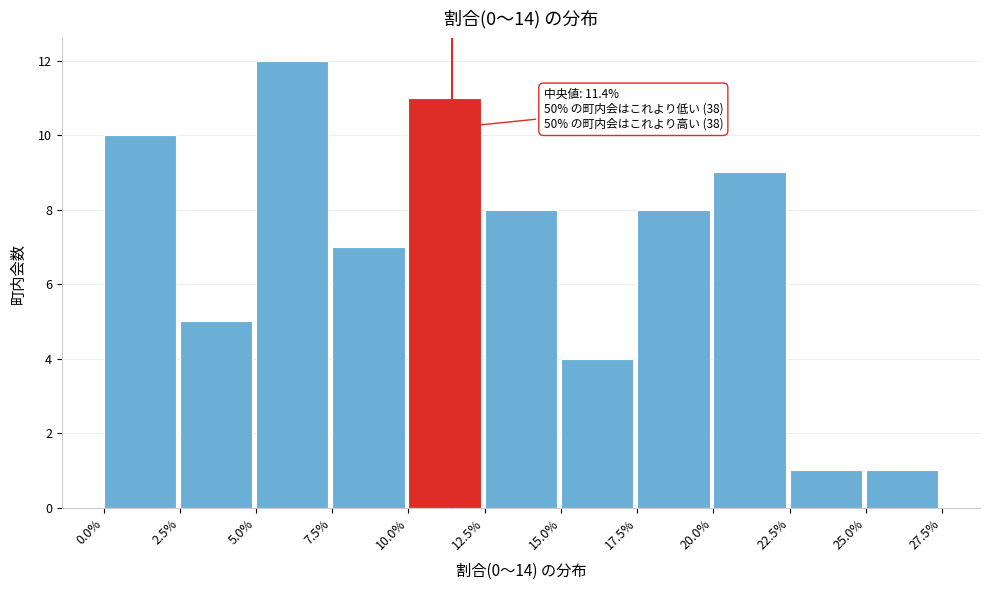

Reading left to right, transcribe all the data shown in this chart.

10	5	12	7	11	8	4	8	9	1	1